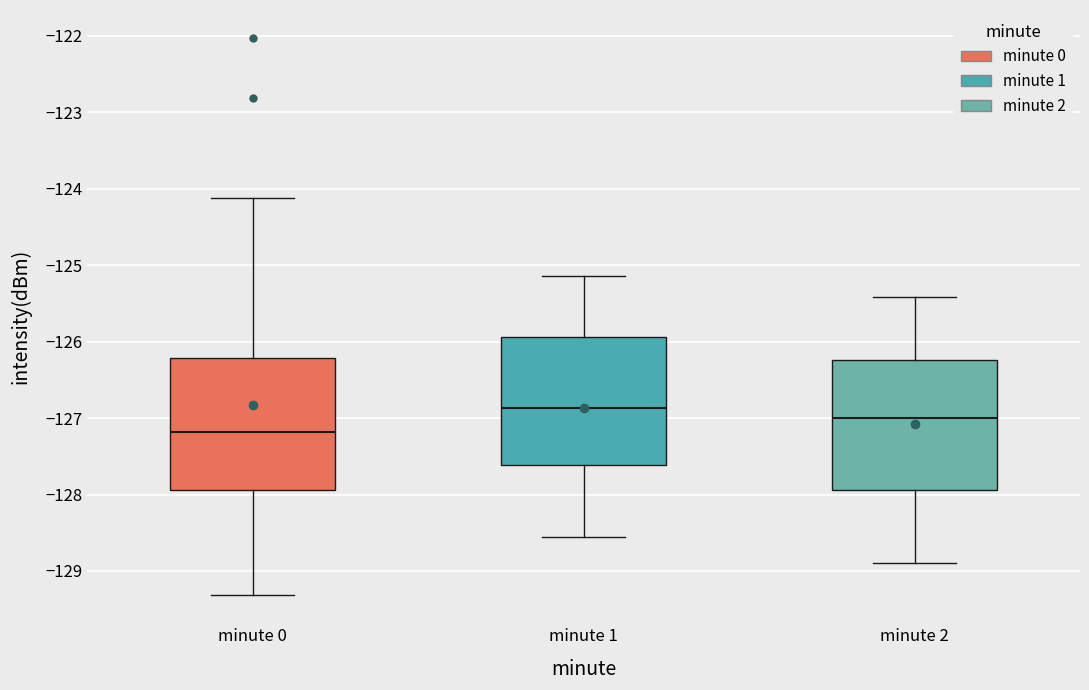

Where does the lower whisker of the box for minute 2 end on the y-axis? The values are not printed on the chart, so give them approximately, as read against the axis.

-128.9